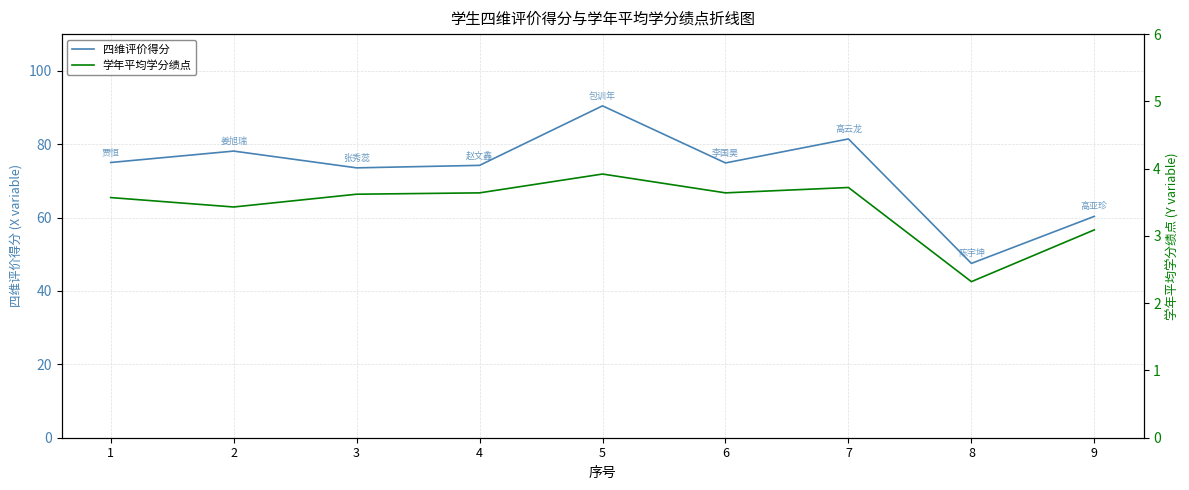

At which category does 四维评价得分 reach its first local valley?

3